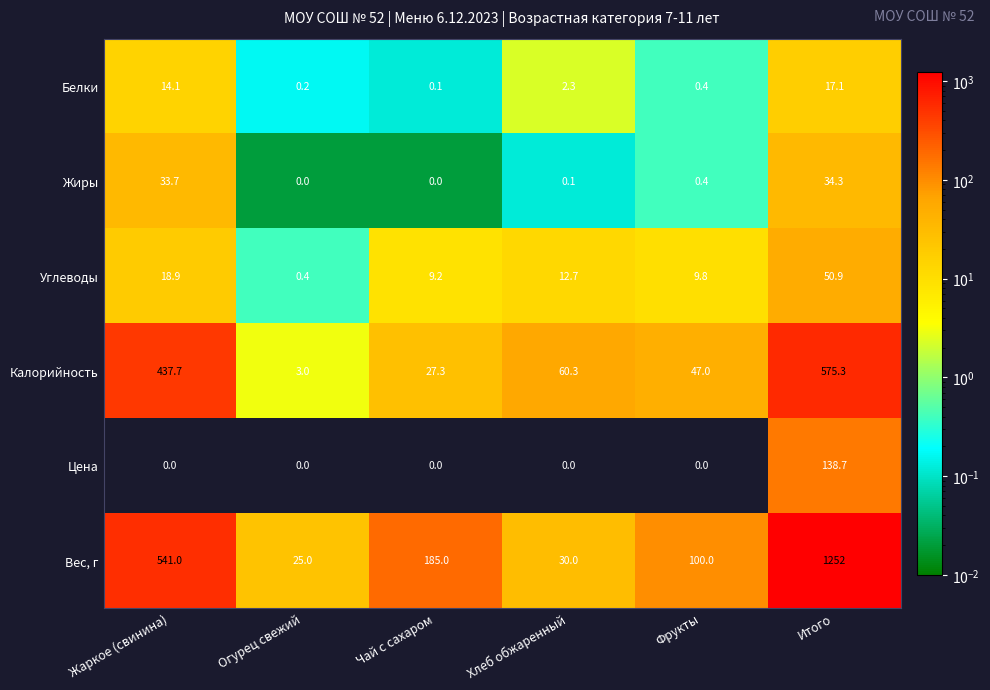

What is the approximate value of Вес, г at Хлеб обжаренный?

30.0